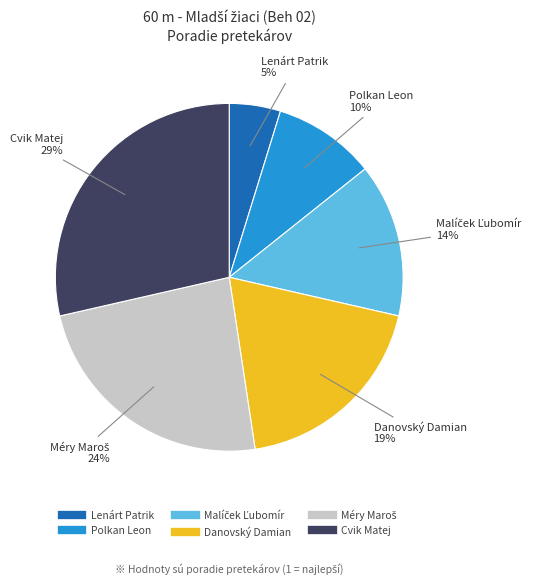

Between Polkan Leon and Cvik Matej, which is larger?

Cvik Matej